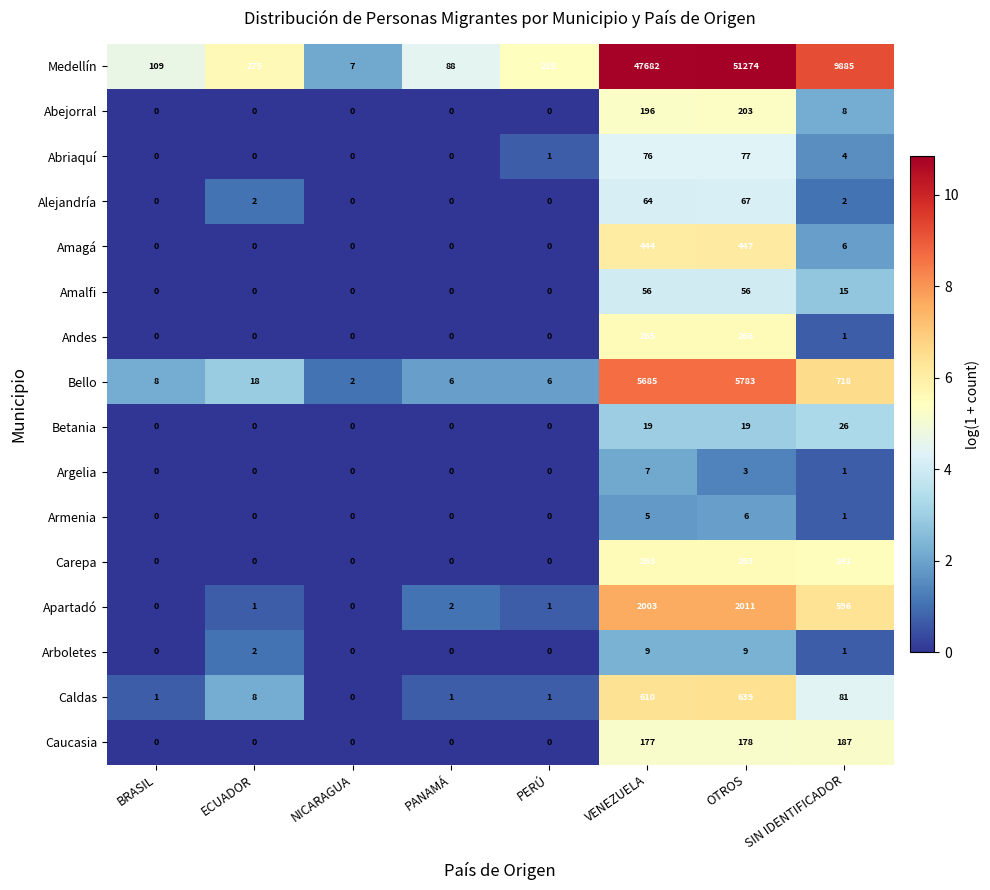

How many values in the Arboletes series are below 1?

4